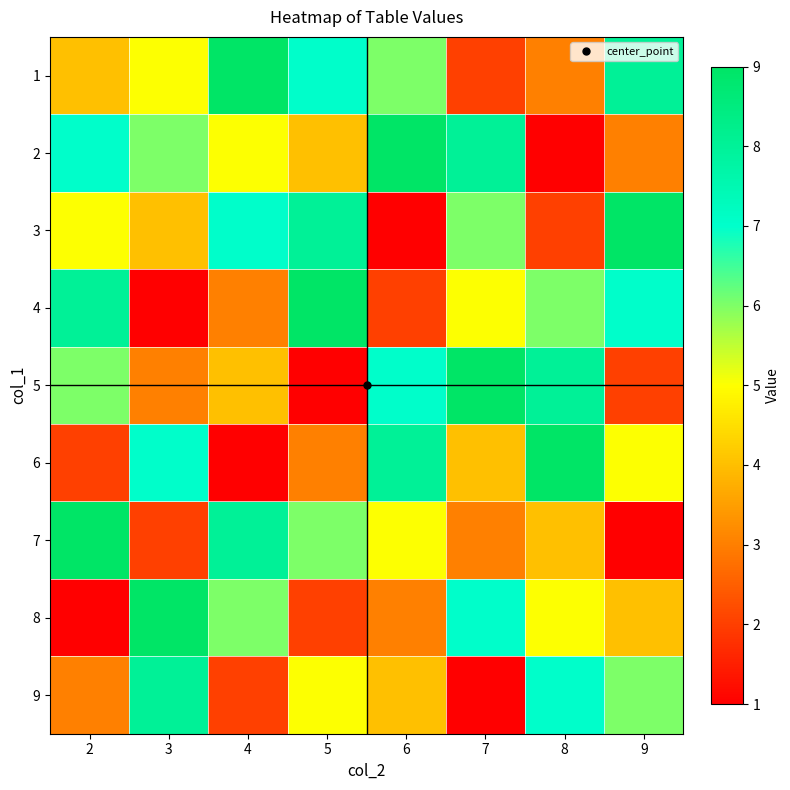

Reading left to right, what are all the values shown in this chart?

1: 2=4	3=5	4=9	5=7	6=6	7=2	8=3	9=8
2: 2=7	3=6	4=5	5=4	6=9	7=8	8=1	9=3
3: 2=5	3=4	4=7	5=8	6=1	7=6	8=2	9=9
4: 2=8	3=1	4=3	5=9	6=2	7=5	8=6	9=7
5: 2=6	3=3	4=4	5=1	6=7	7=9	8=8	9=2
6: 2=2	3=7	4=1	5=3	6=8	7=4	8=9	9=5
7: 2=9	3=2	4=8	5=6	6=5	7=3	8=4	9=1
8: 2=1	3=9	4=6	5=2	6=3	7=7	8=5	9=4
9: 2=3	3=8	4=2	5=5	6=4	7=1	8=7	9=6